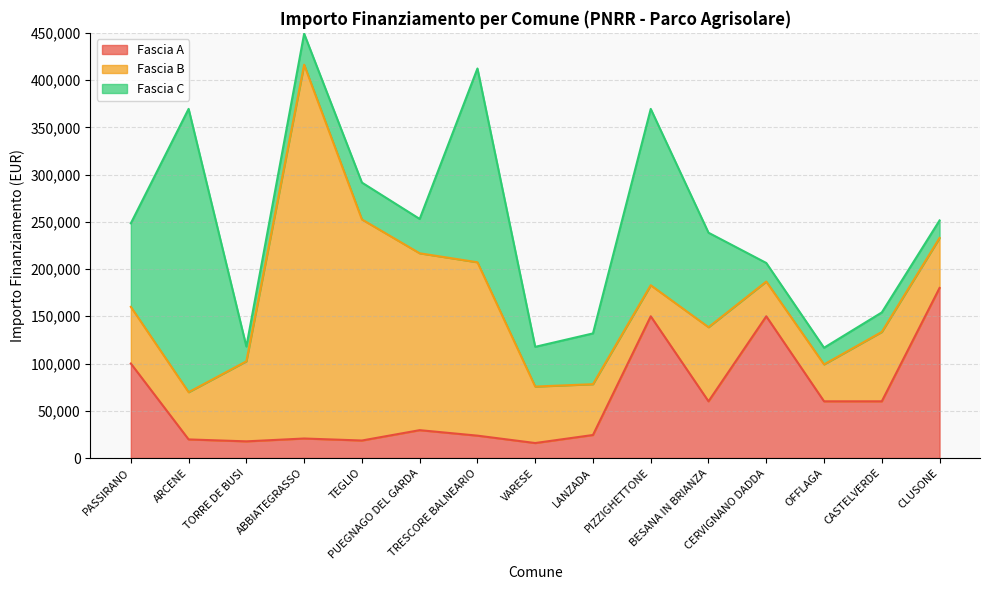

Read the Fascia C value at TEGLIO.

39000.0